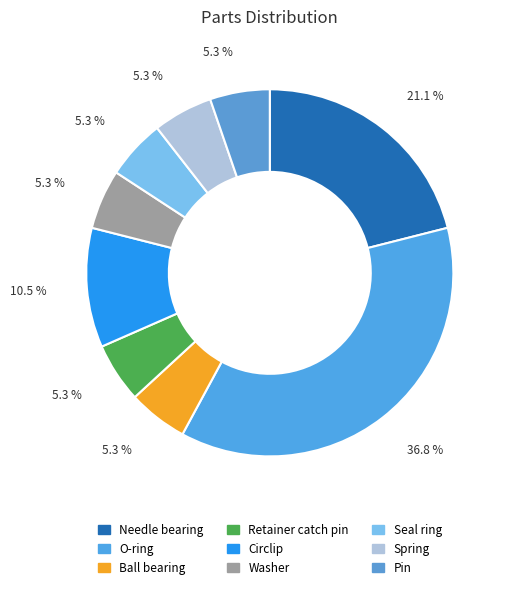

What is the smallest slice in the pie chart?

Ball bearing